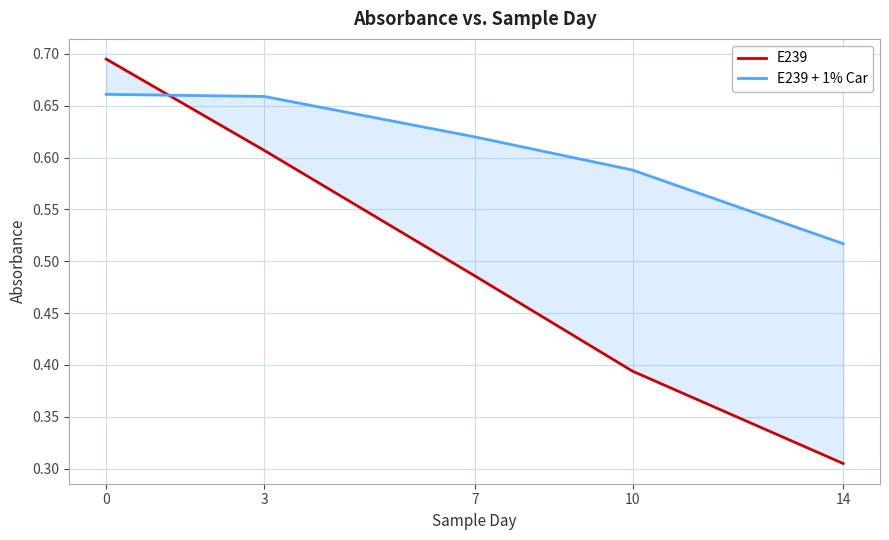

The value of E239 + 1% Car at 0 is 1.1. True or false?

False